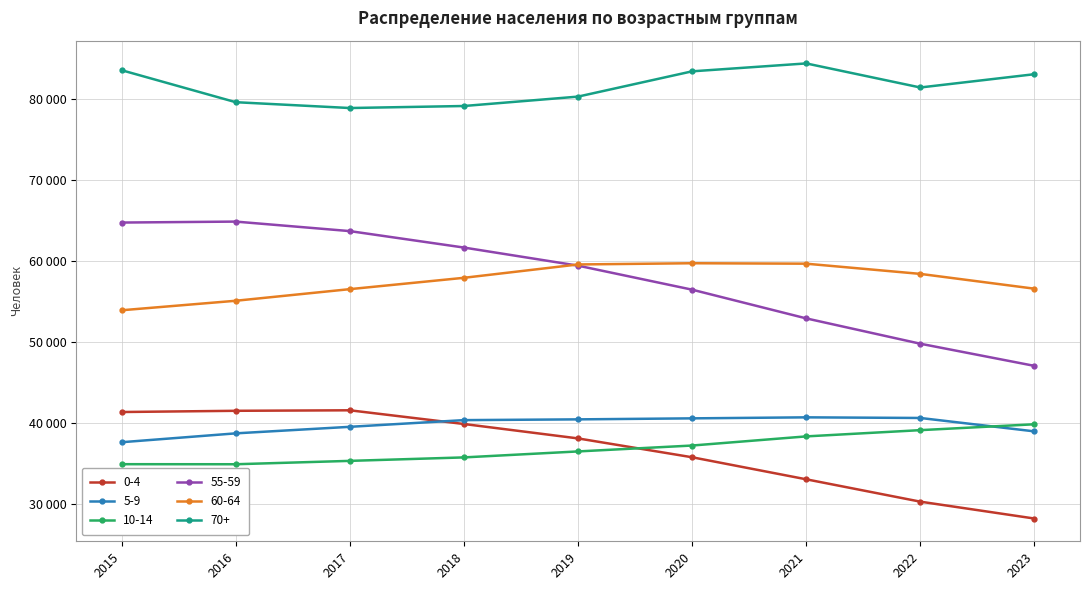

True or false: 60-64 has a value of 83825 at 2021.

False